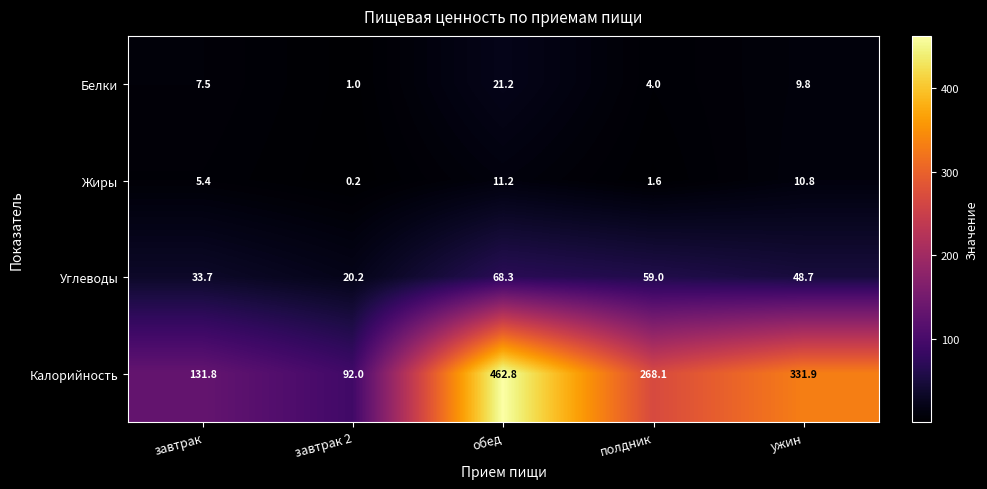

True or false: Жиры has a value of 10.8 at ужин.

True